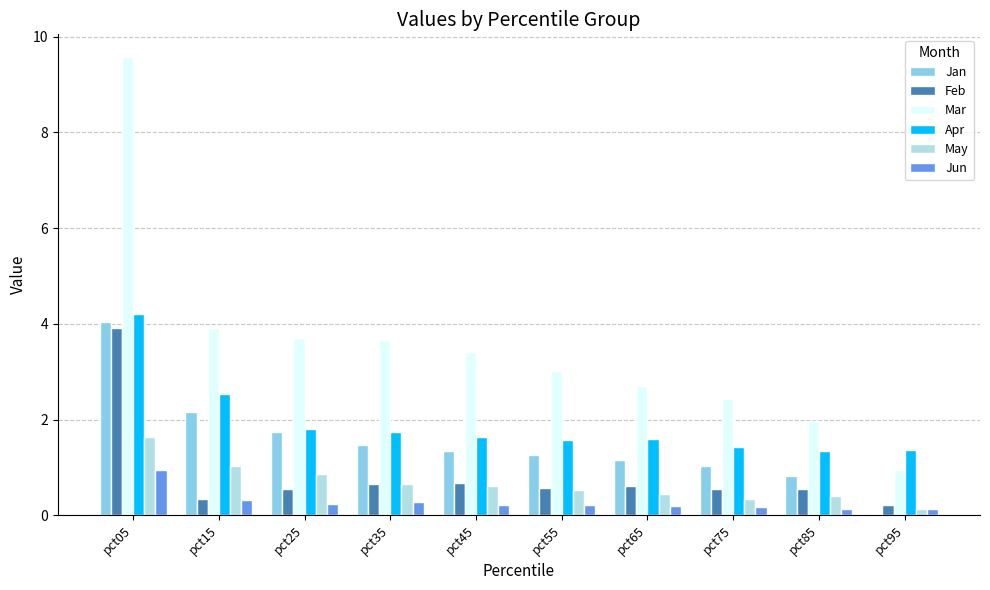

What is the sum of the Apr values at pct15 and pct05?

6.7